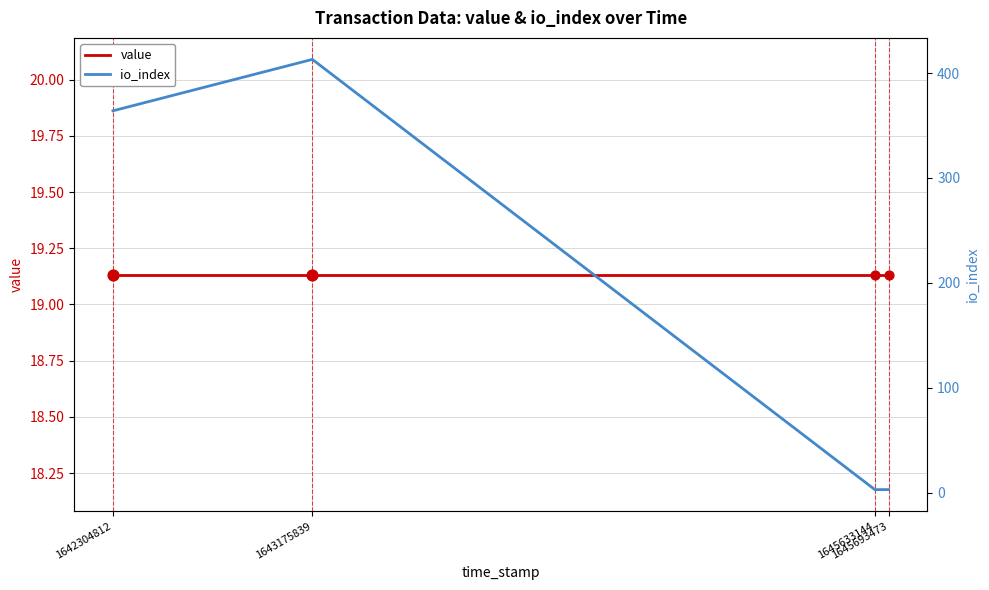

Which series has the largest total across all categories?

io_index